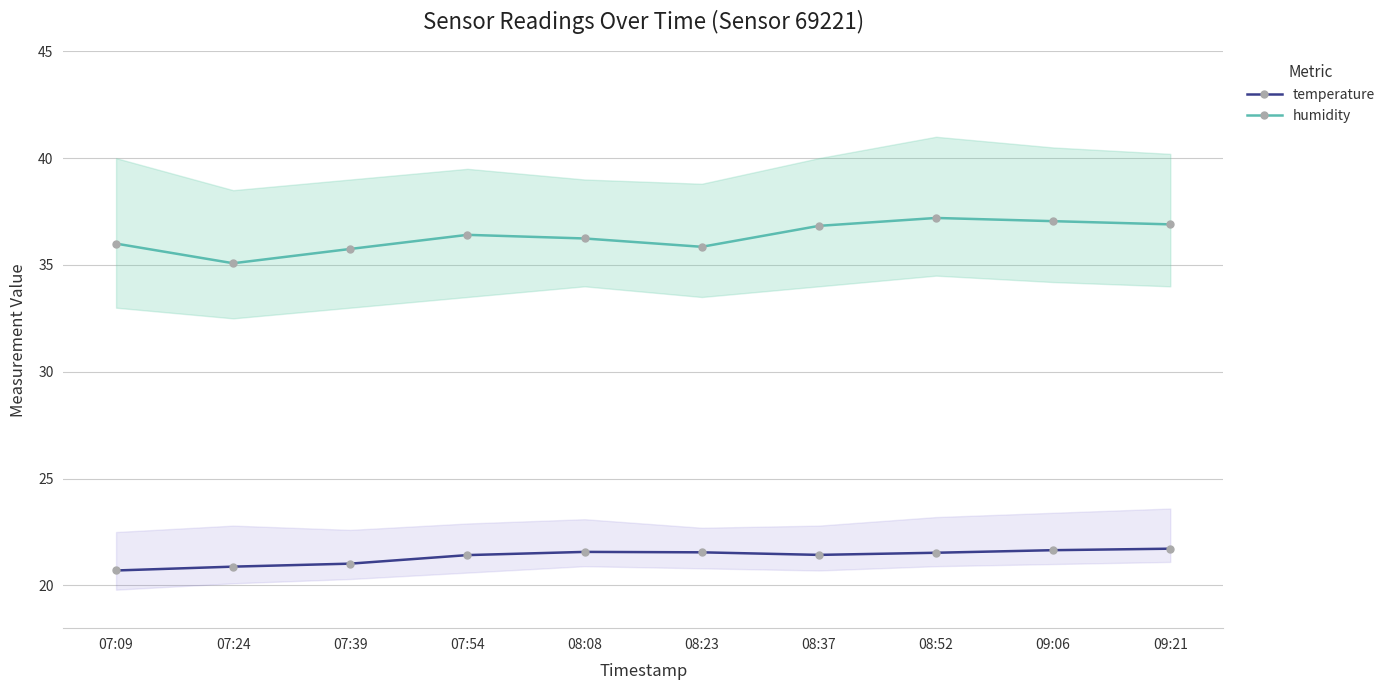

Reading left to right, extract all data points from this chart.

temperature: 20.7	20.9	21.0	21.4	21.6	21.6	21.4	21.5	21.6	21.7
humidity: 36.0	35.1	35.8	36.4	36.2	35.9	36.8	37.2	37.0	36.9